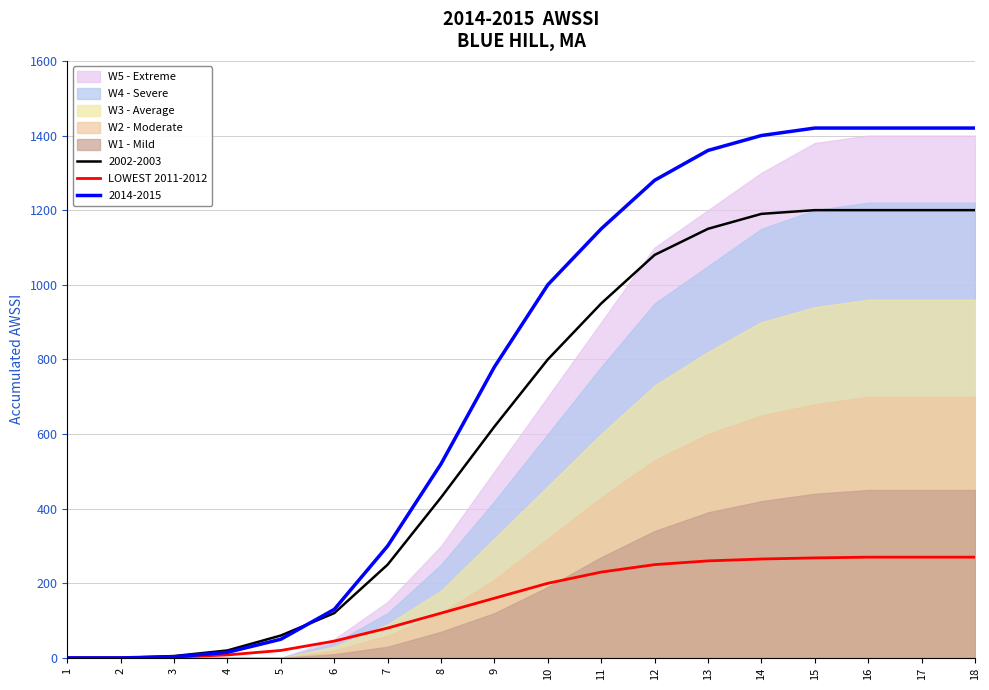

The value of LOWEST 2011-2012 at 17 is 393. True or false?

False